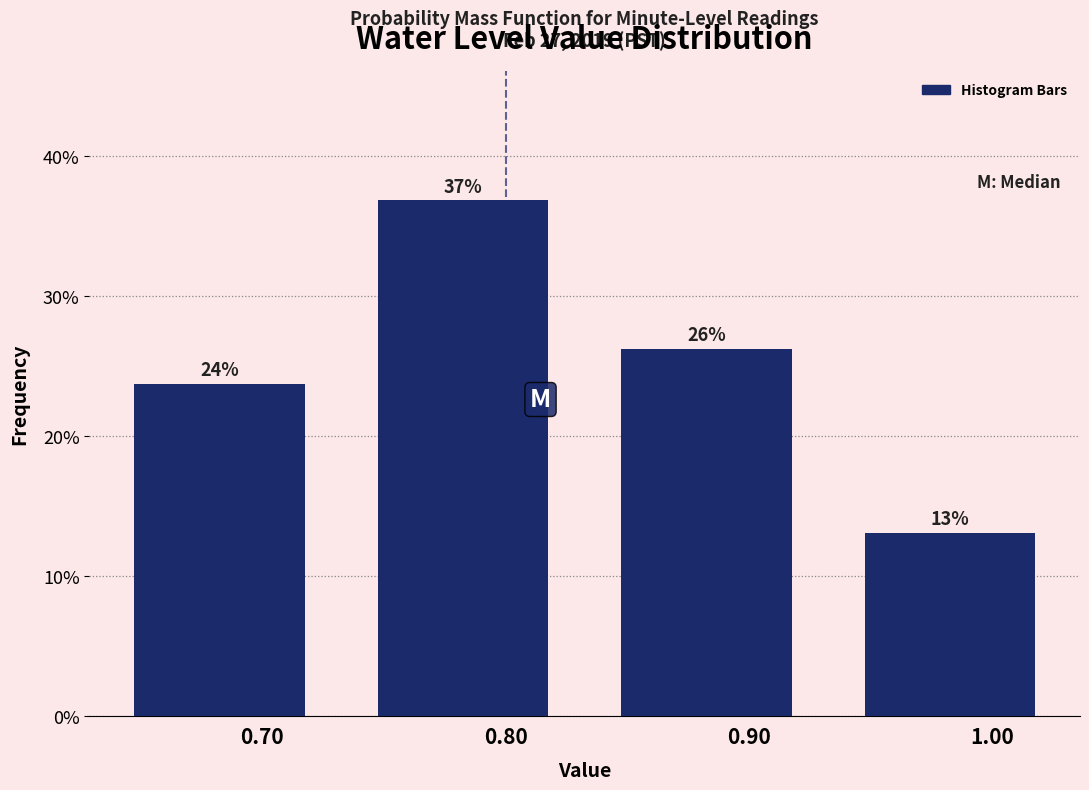

Does the chart contain any negative values?

No